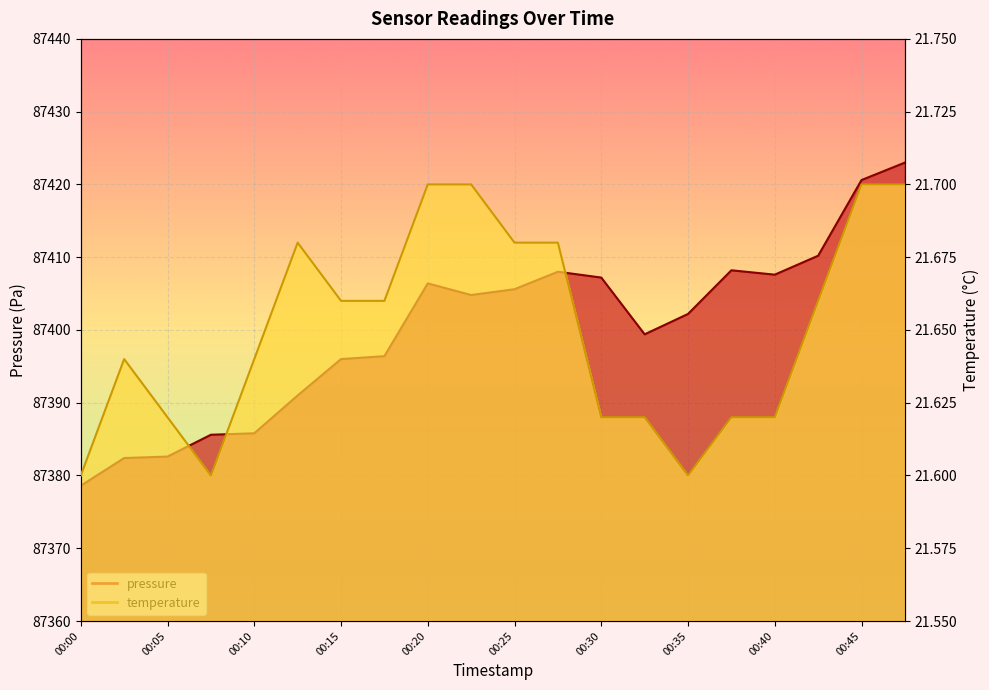

True or false: pressure has more than 0 interior local peaks.

True